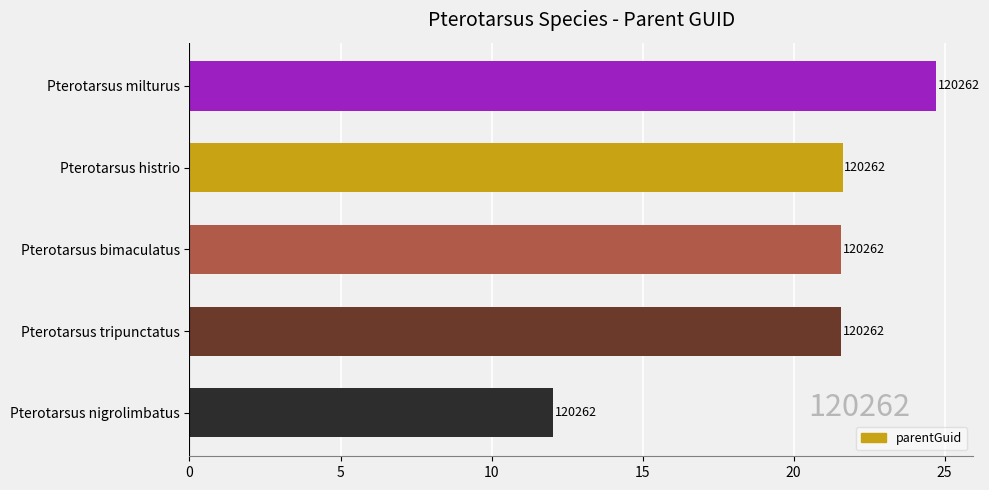

How many bars are there in total?

5